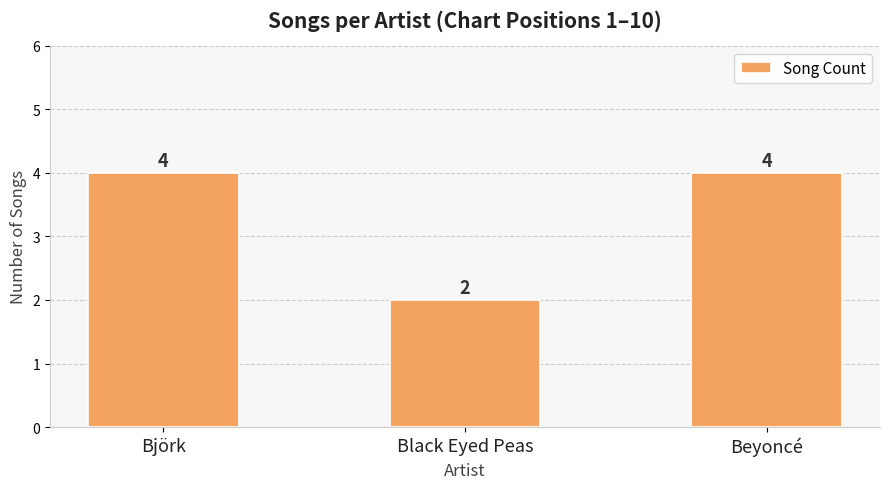

What is the difference between the maximum and minimum values?

2